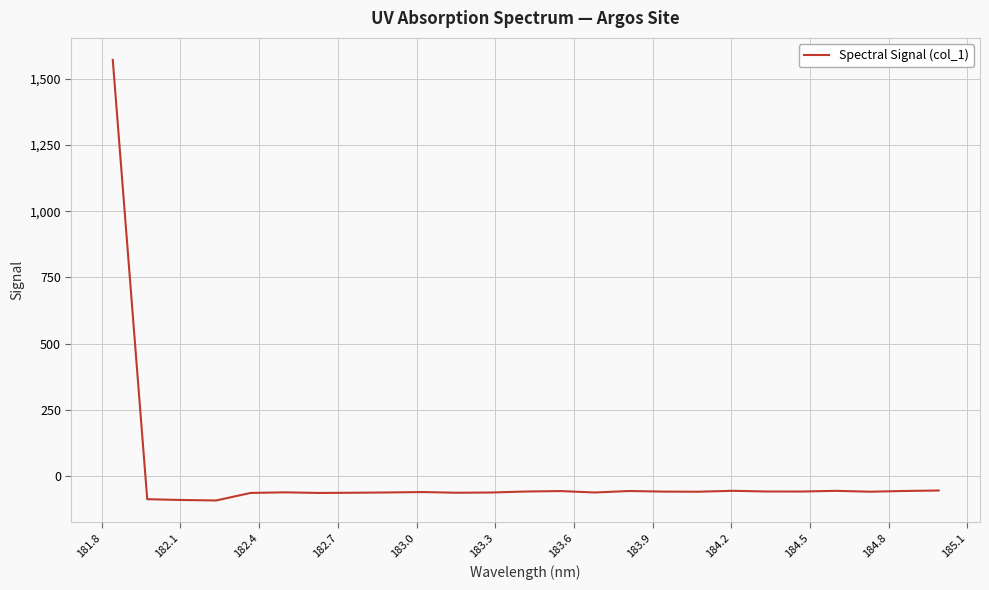

What is the maximum value shown in the chart?

1570.2